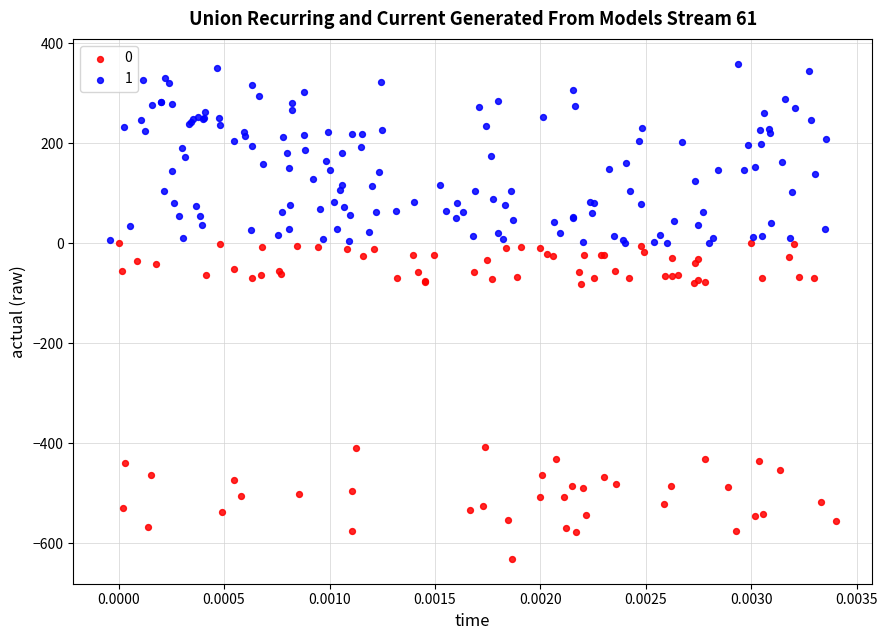

What are all the series names shown in the legend?

0, 1